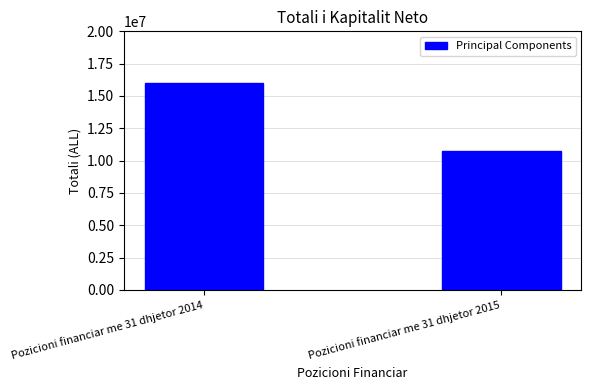

Approximately how many times larger is the value at Pozicioni financiar me 31 dhjetor 2015 compared to Pozicioni financiar me 31 dhjetor 2014?

0.7